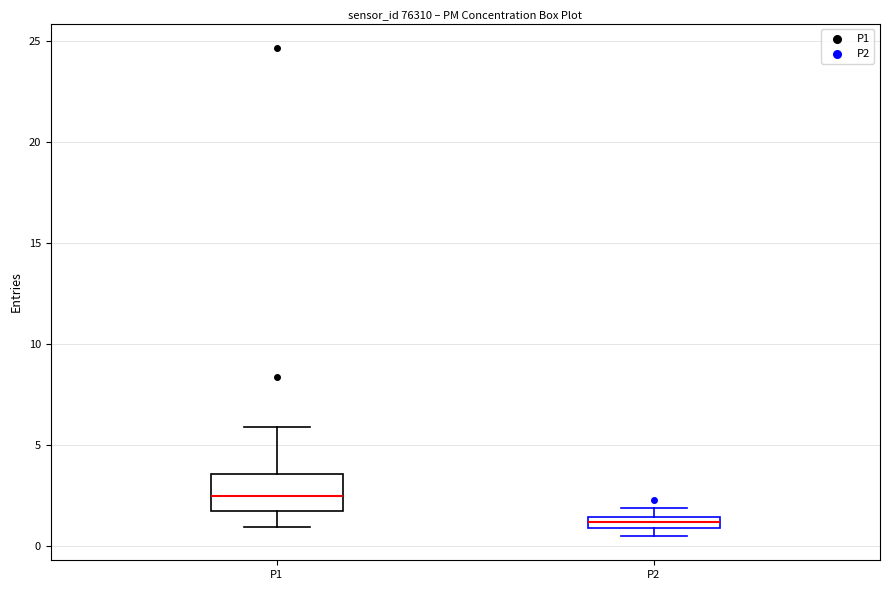

Where is the upper edge of the box for P2 on the y-axis? The values are not printed on the chart, so give them approximately, as read against the axis.

1.5